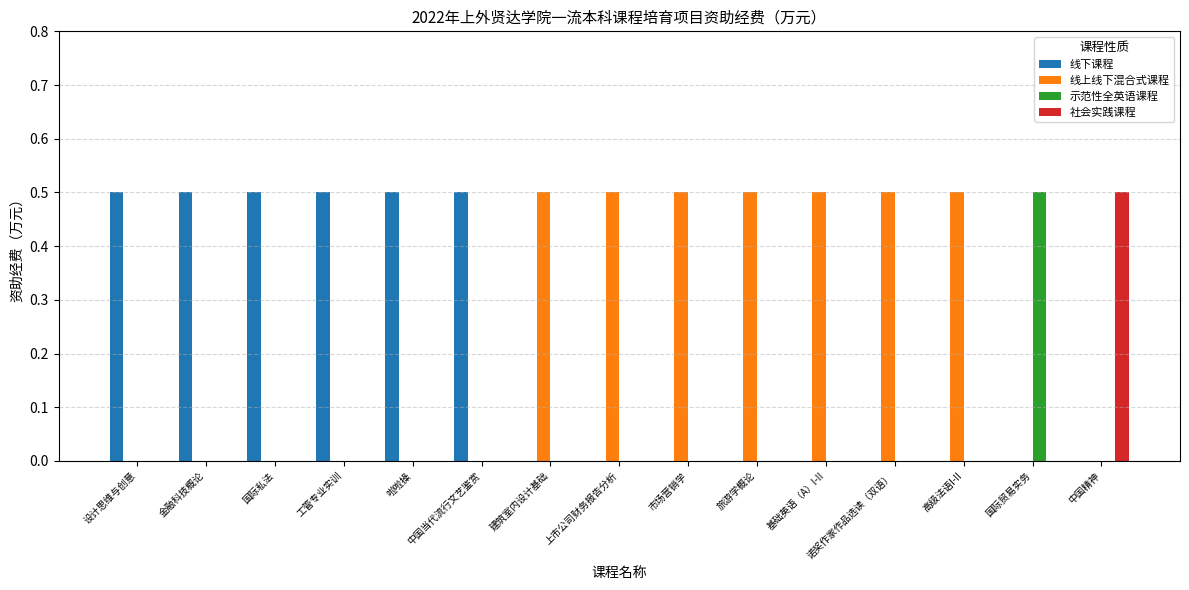

What is the maximum value for 线上线下混合式课程?

0.5